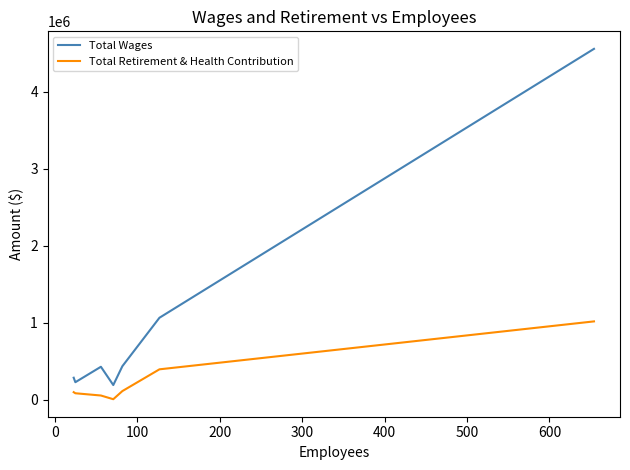

What is the difference between the maximum and minimum values in the Total Retirement & Health Contribution series?

1010118